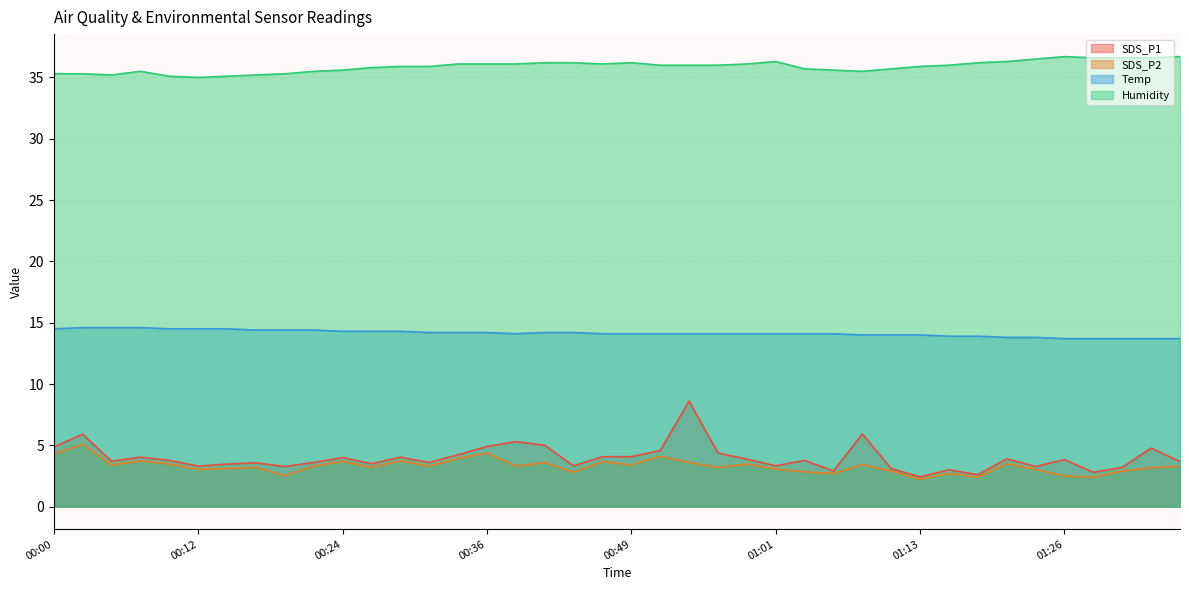

Between 01:23 and 00:09, which is larger?

00:09